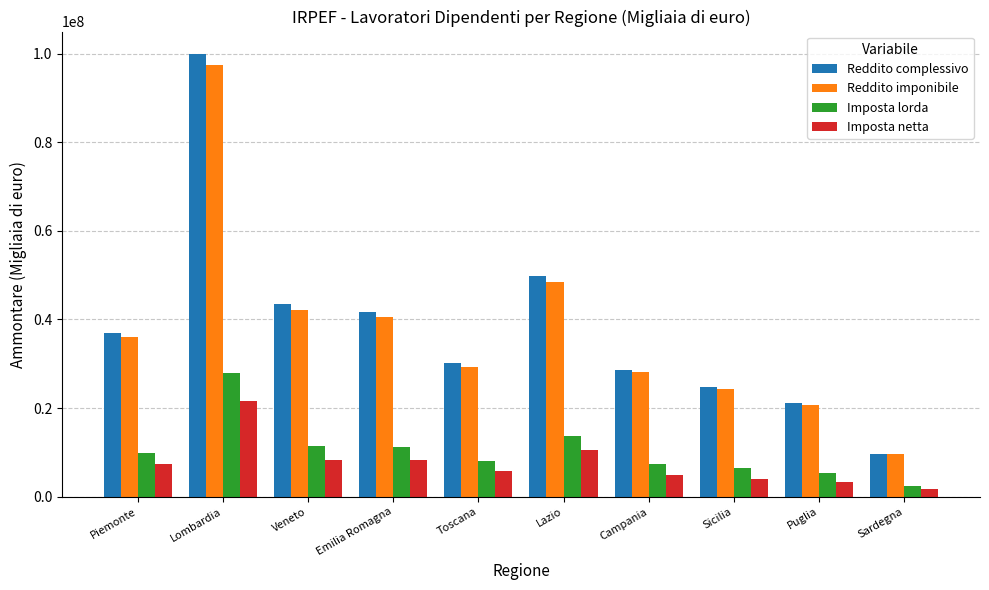

What is the difference between the maximum and minimum values in the Imposta netta series?

19881514